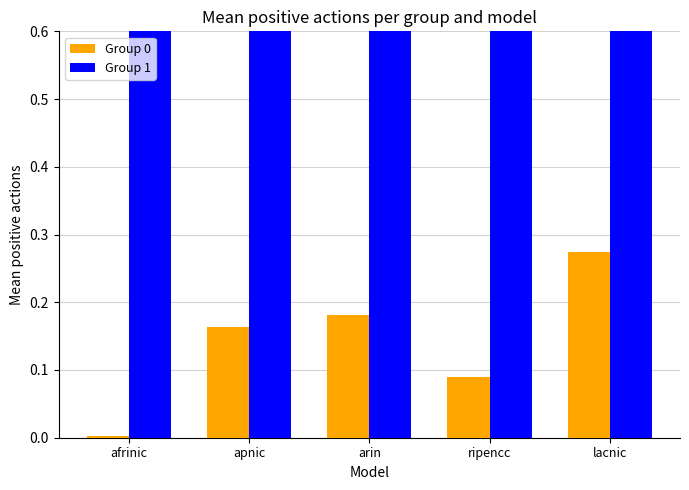

Which series changed the most between apnic and arin?

Group 1